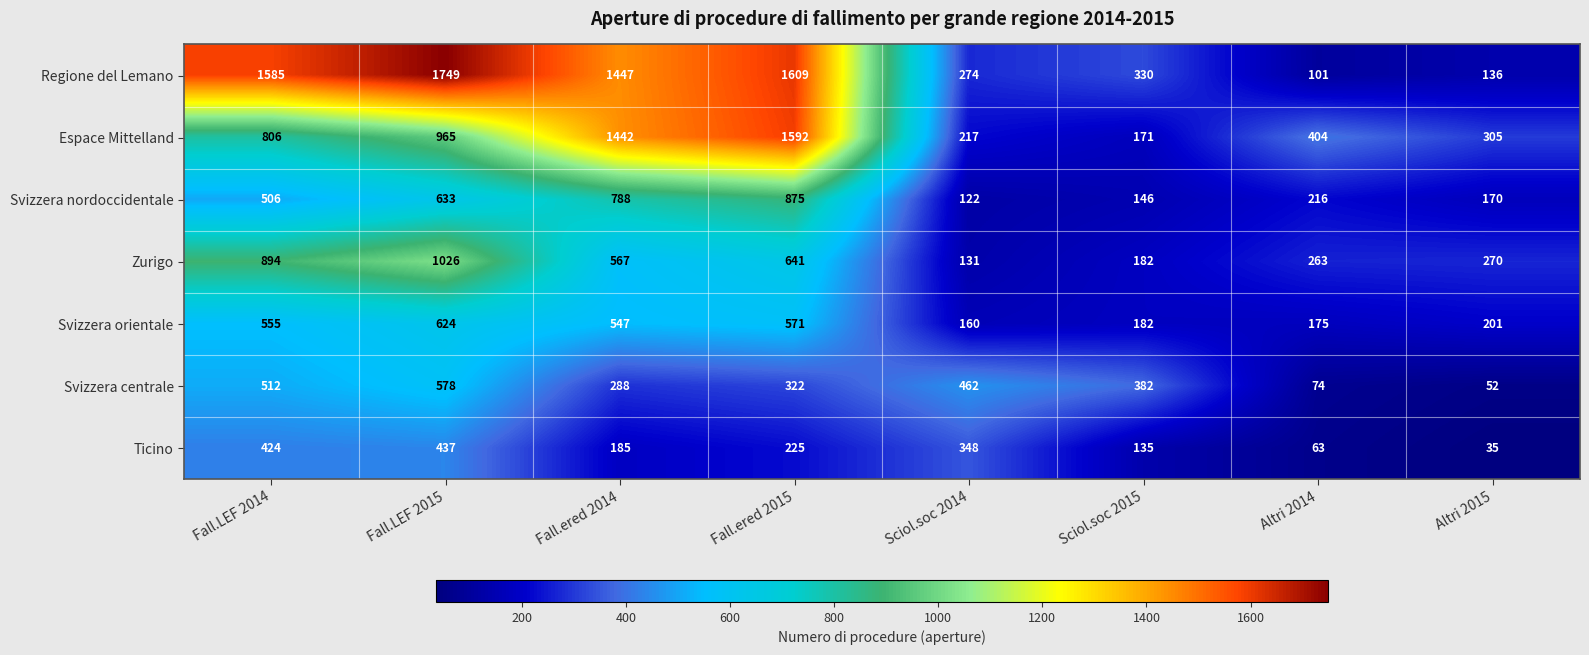

What is the difference between the Regione del Lemano values at Fall.LEF 2015 and Altri 2015?

1613